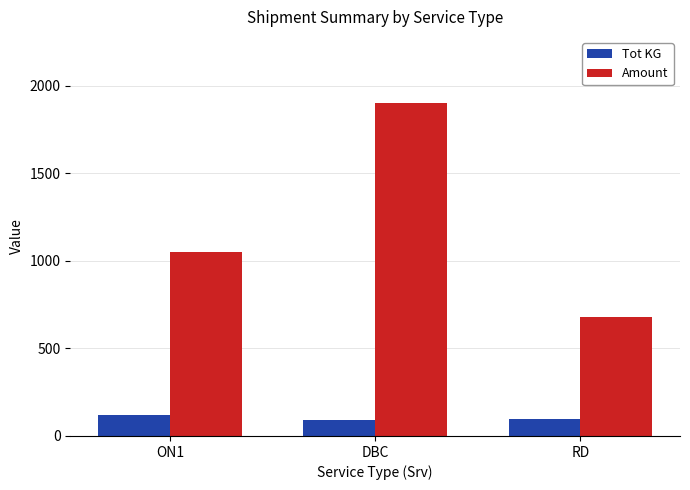

Where is Amount nearest to the value 1289?

ON1